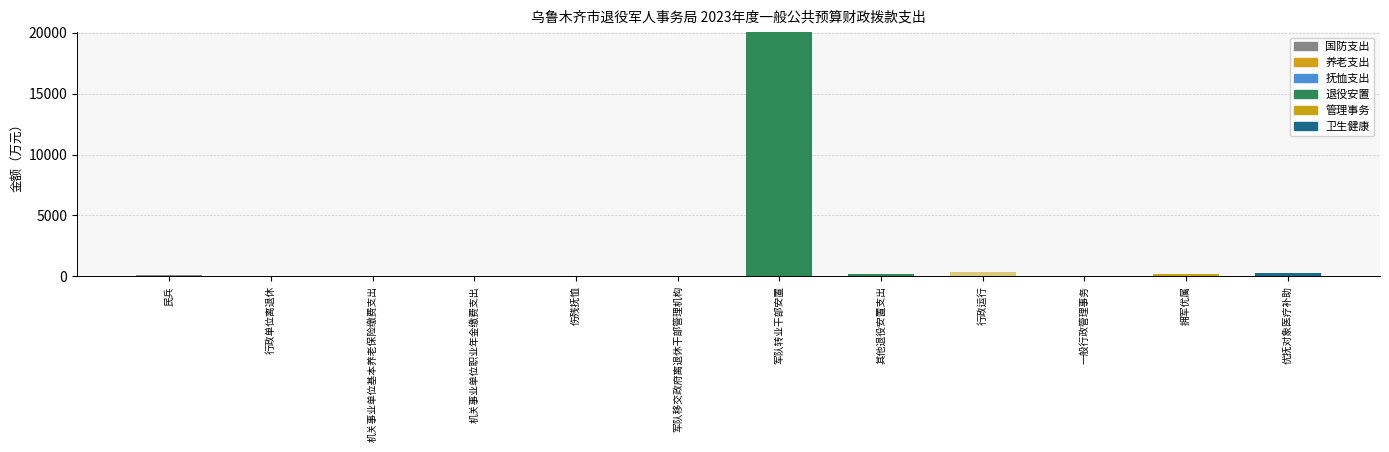

Are the bars grouped side by side (vs. stacked)?

No